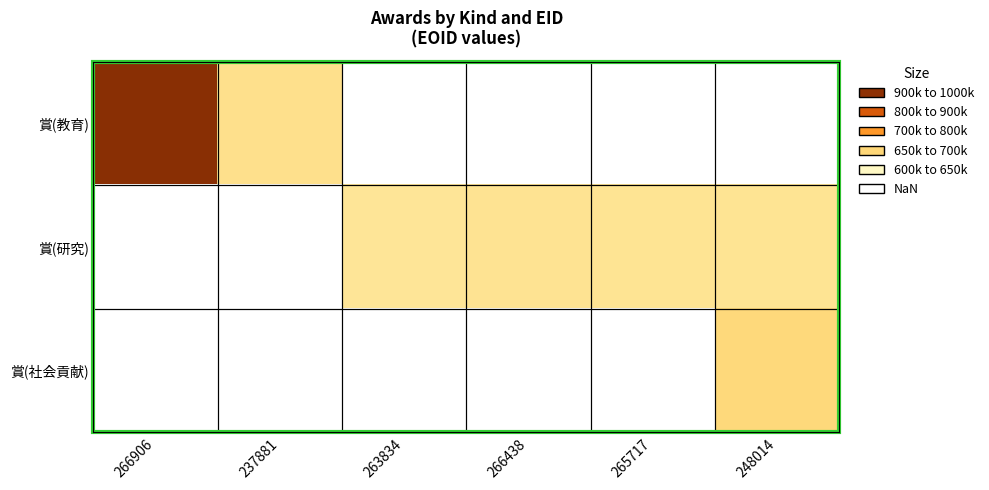

At which label does 賞(教育) reach its peak?

266906